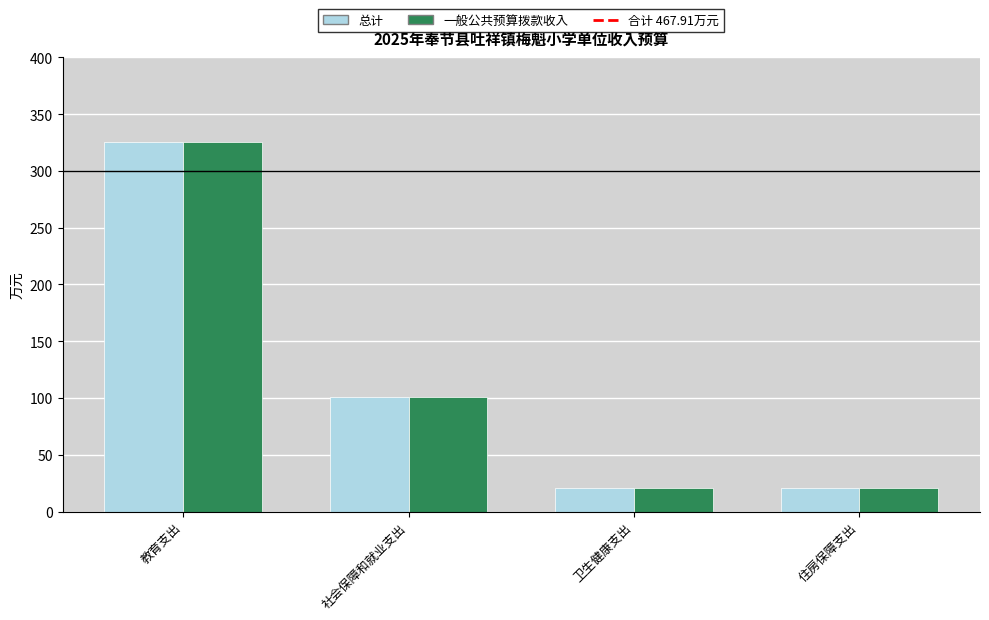

What is the total value across all series at 社会保障和就业支出?

202.5